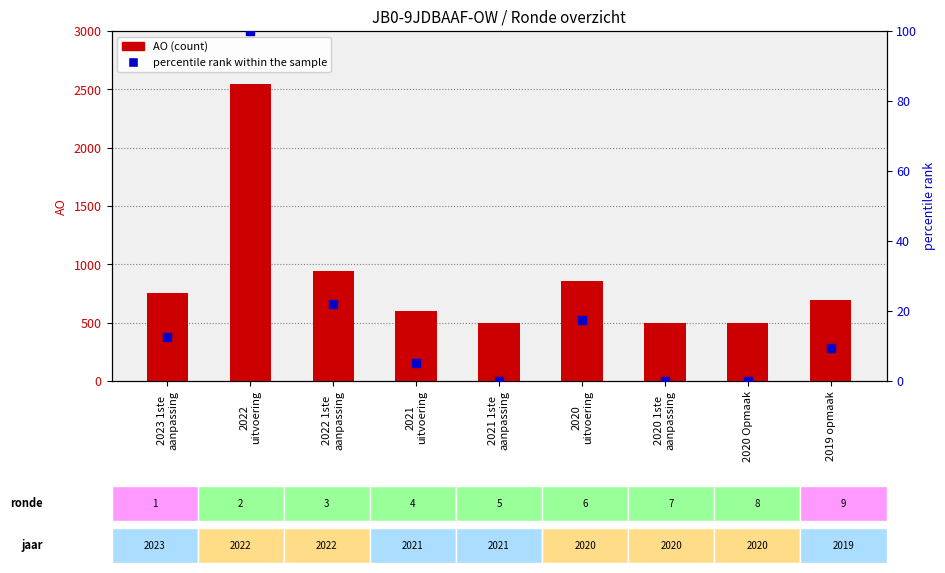

Which series contains the highest Y value?

AO